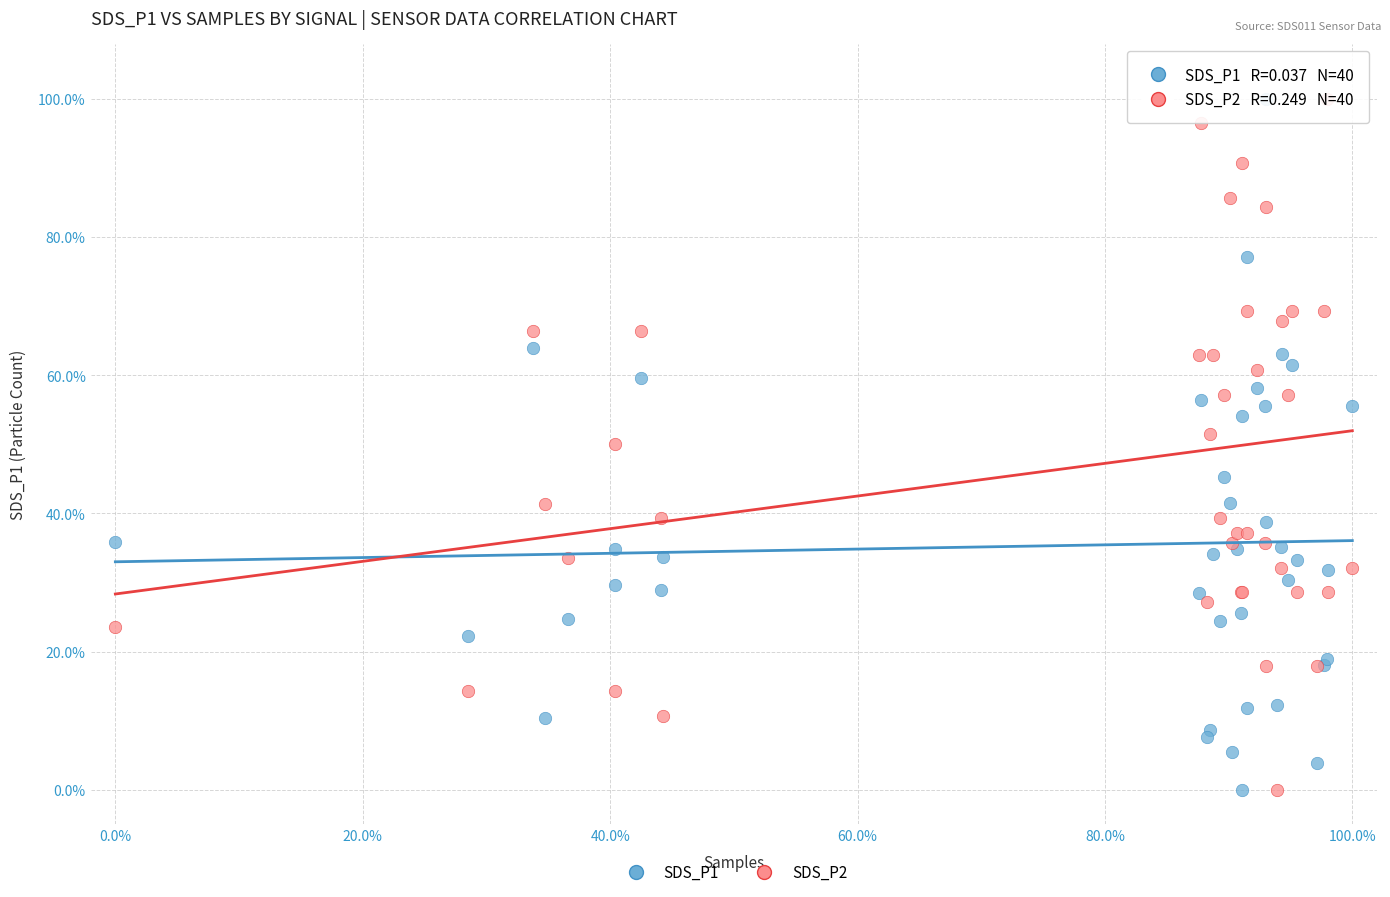

What is the X range (max minus min) for the scatter plot?

100.0